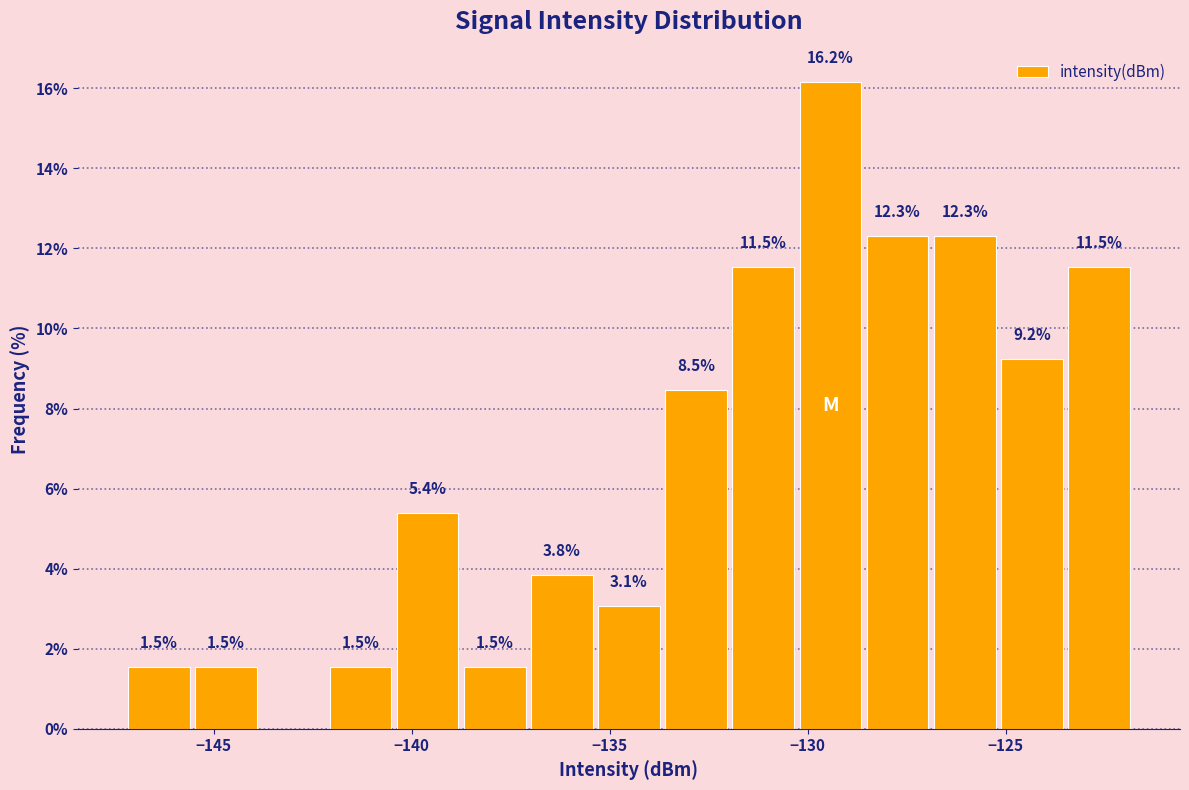

Read against the x-axis, roughly where is the centre of the tallest bar?

-129.5